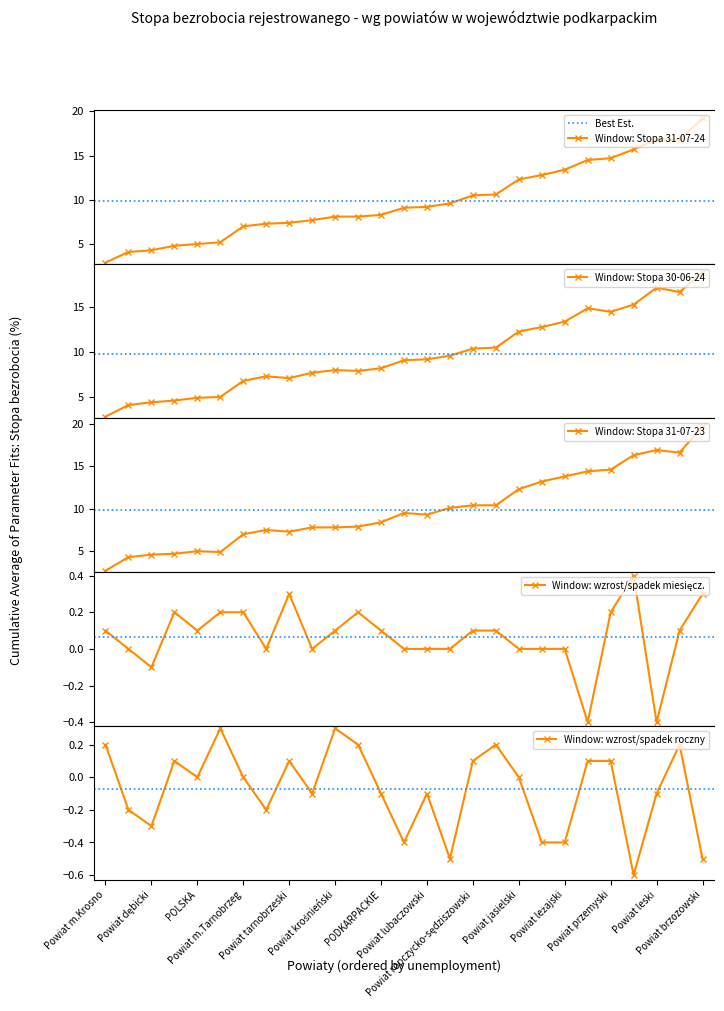

Is this an area chart (filled region under the line)?

No